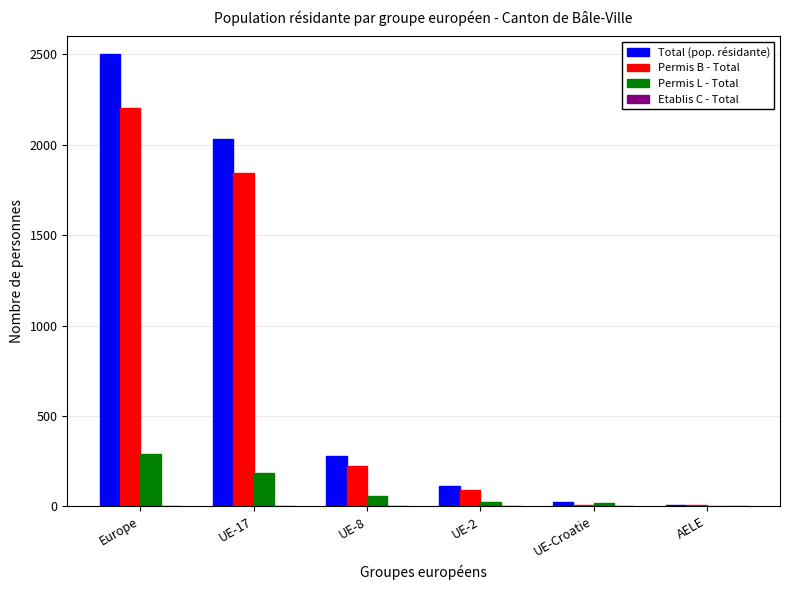

Is it true that Total (pop. résidante) equals 2500 at Europe?

True